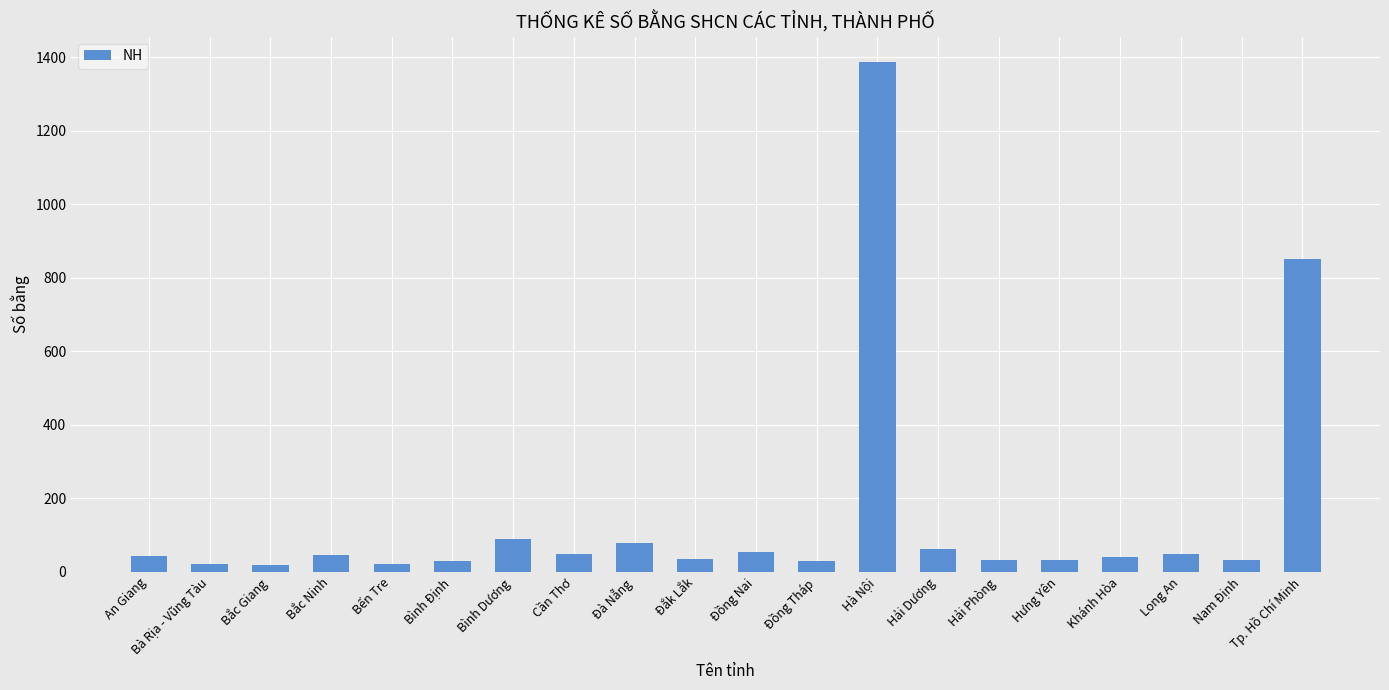

What is the difference between the maximum and second lowest values?

1366